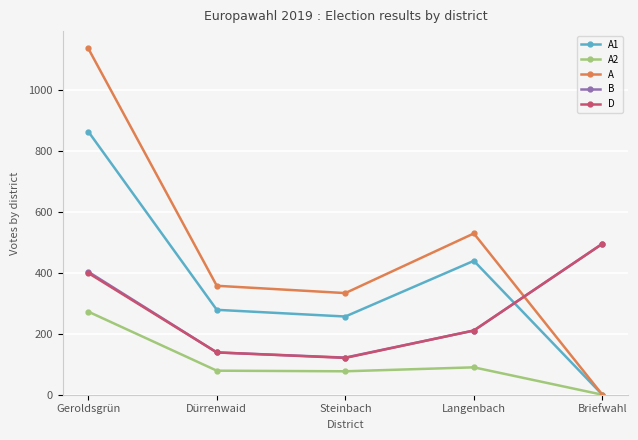

True or false: A1 and D cross at least once.

True